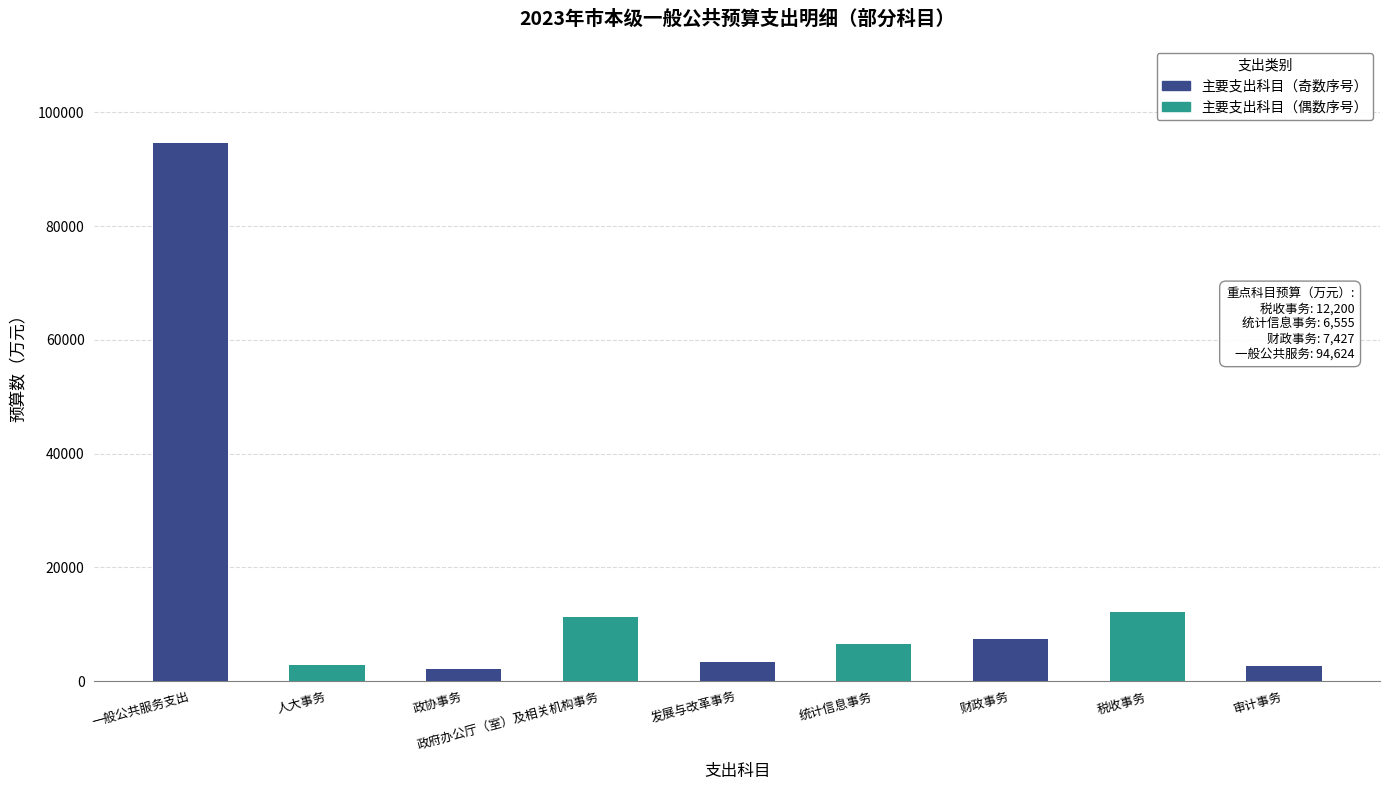

Which label corresponds to the largest value in the chart?

一般公共服务支出